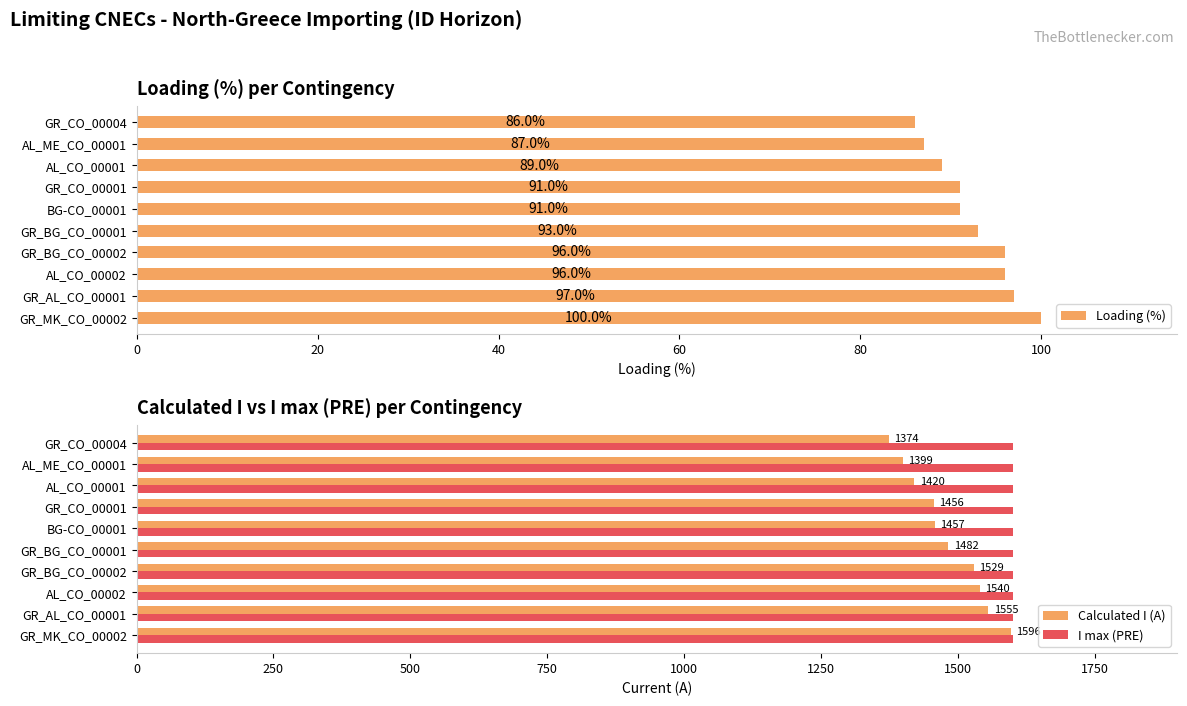

What is the average value of the Loading (%) series?

93